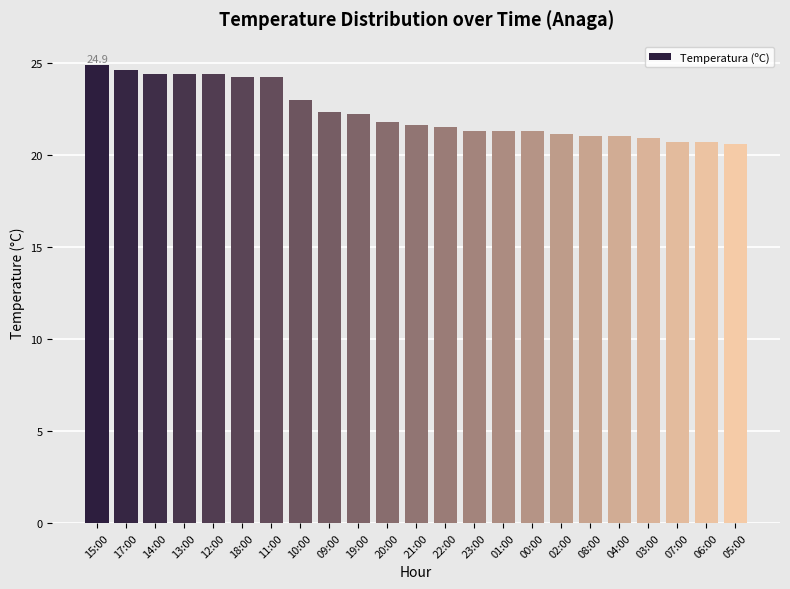

The chart shows a value of 11.4 at 13:00. True or false?

False